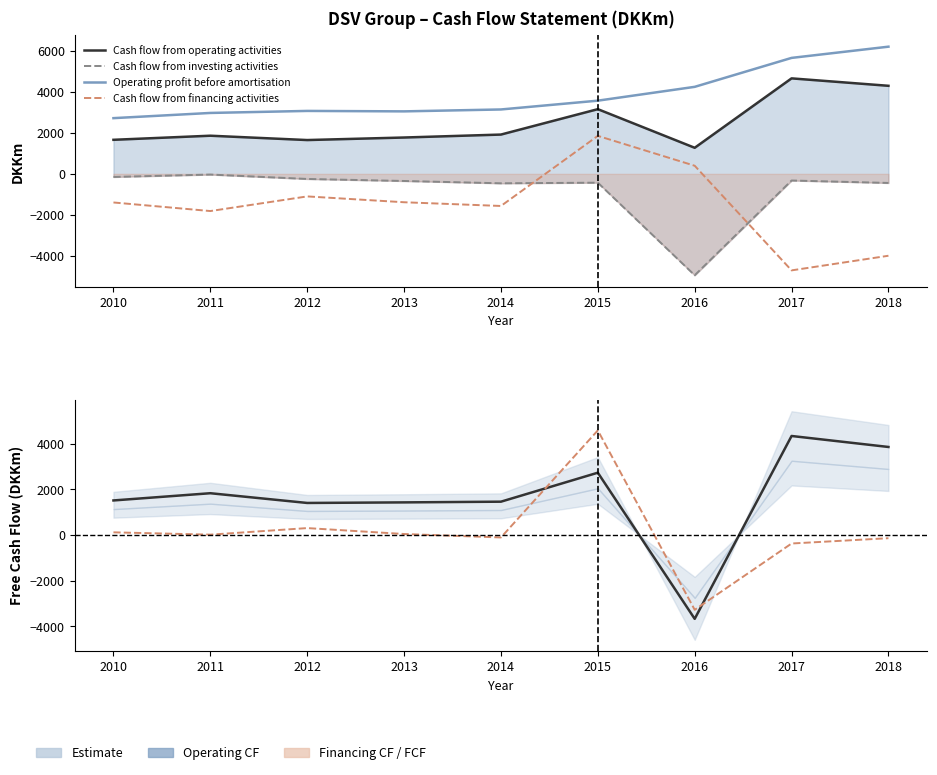

Reading right to left, list all the values displayed in this chart.

Cash flow from operating activities: 2018=4301	2017=4664	2016=1273	2015=3160	2014=1919	2013=1775	2012=1651	2011=1863	2010=1663
Cash flow from investing activities: 2018=-444	2017=-325	2016=-4953	2015=-431	2014=-461	2013=-348	2012=-249	2011=-34	2010=-151
Operating profit before amortisation: 2018=6212	2017=5664	2016=4250	2015=3575	2014=3145	2013=3052	2012=3074	2011=2975	2010=2721
Cash flow from financing activities: 2018=-4000	2017=-4715	2016=396	2015=1855	2014=-1569	2013=-1387	2012=-1102	2011=-1817	2010=-1398
Free cash flow: 2018=3857	2017=4339	2016=-3680	2015=2729	2014=1458	2013=1427	2012=1402	2011=1829	2010=1512
Cash flow for the year: 2018=-143	2017=-376	2016=-3284	2015=4584	2014=-111	2013=40	2012=300	2011=12	2010=114